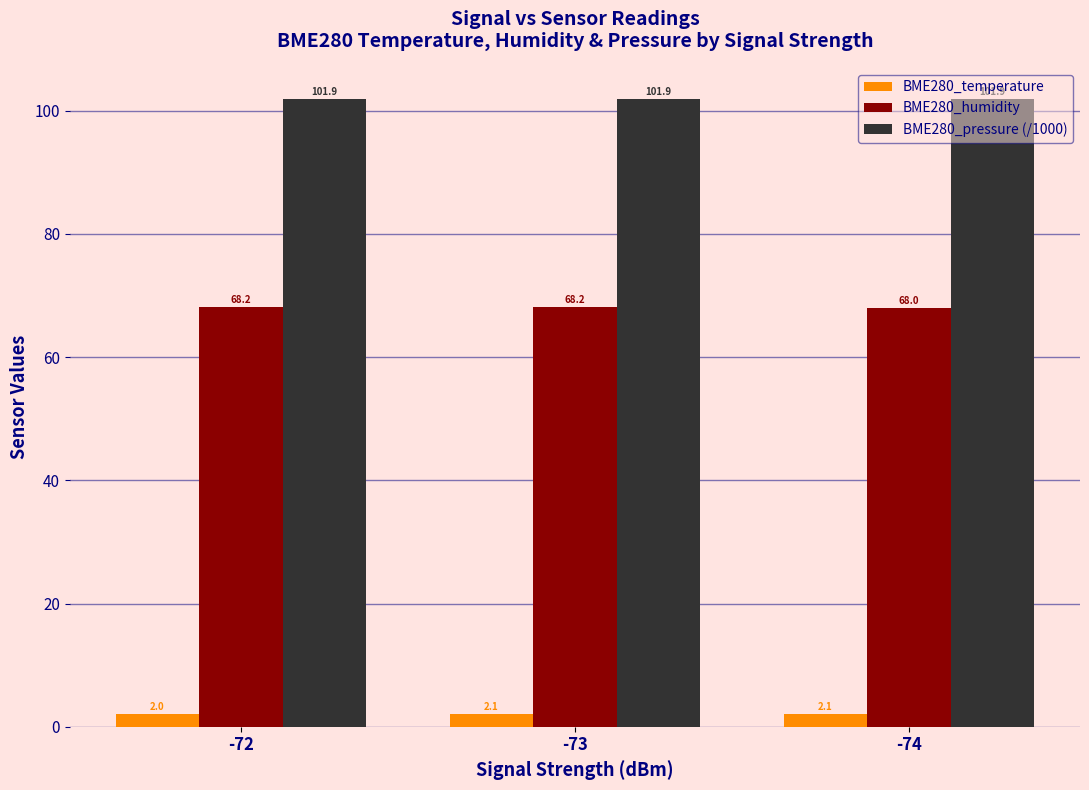

Is it true that BME280_pressure (/1000) equals 43.0 at -72?

False